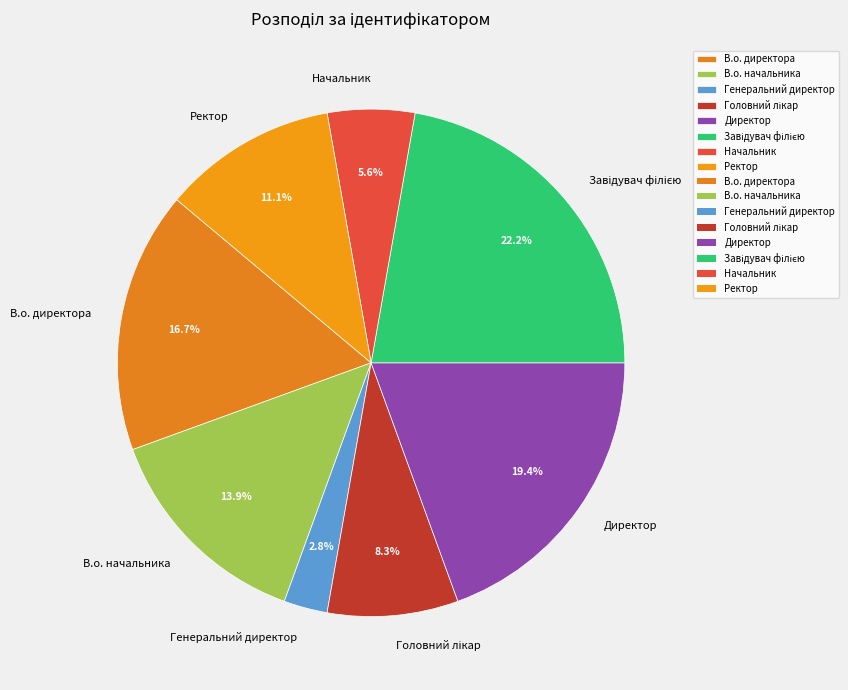

To the nearest percent, what is the difference between the largest and smallest slice percentages?

19%